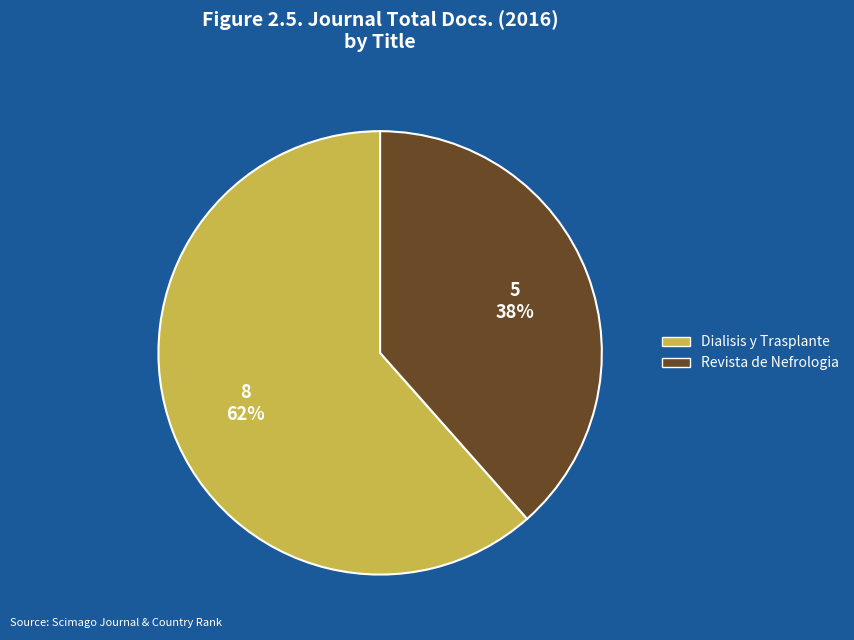

Is there any slice that represents more than half of the pie?

Yes